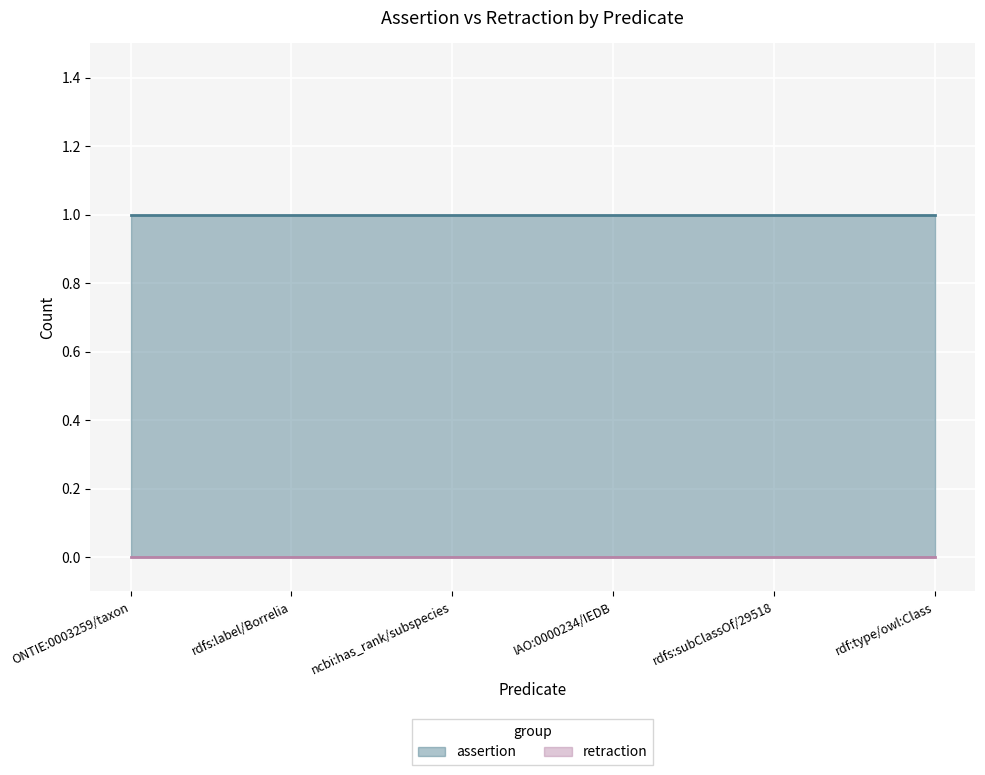

Does the chart display data point markers on the line(s)?

No